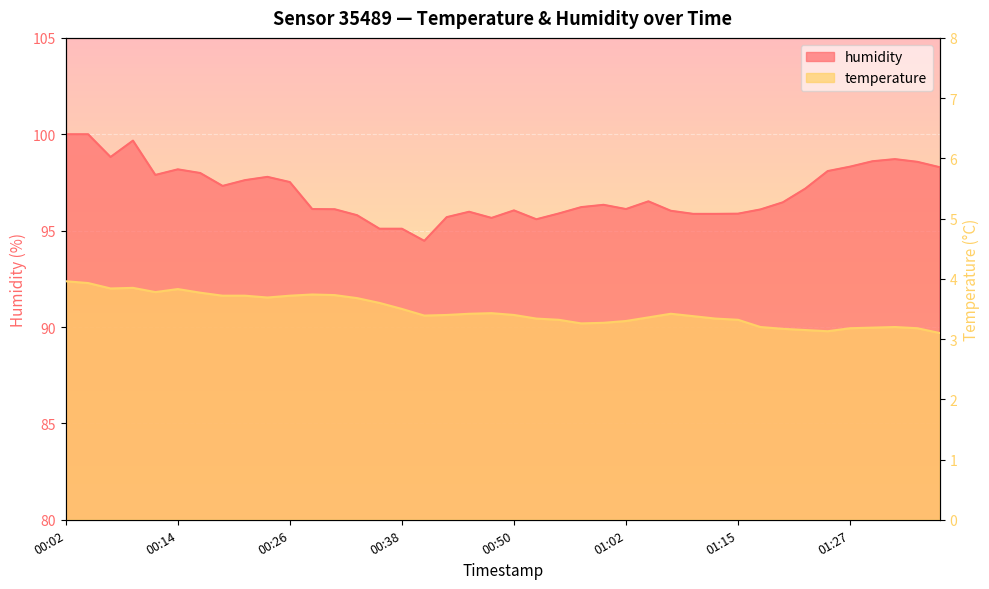

Reading left to right, what are all the values shown in this chart?

temperature: 4.0	3.9	3.8	3.9	3.8	3.8	3.8	3.7	3.7	3.7	3.7	3.7	3.7	3.7	3.6	3.5	3.4	3.4	3.4	3.4	3.4	3.3	3.3	3.3	3.3	3.3	3.4	3.4	3.4	3.3	3.3	3.2	3.2	3.1	3.1	3.2	3.2	3.2	3.2	3.1
humidity: 100.0	100.0	98.8	99.7	97.9	98.2	98.0	97.3	97.6	97.8	97.5	96.1	96.1	95.8	95.1	95.1	94.5	95.7	96.0	95.7	96.0	95.6	95.9	96.2	96.3	96.1	96.5	96.0	95.9	95.9	95.9	96.1	96.5	97.2	98.1	98.3	98.6	98.7	98.6	98.3